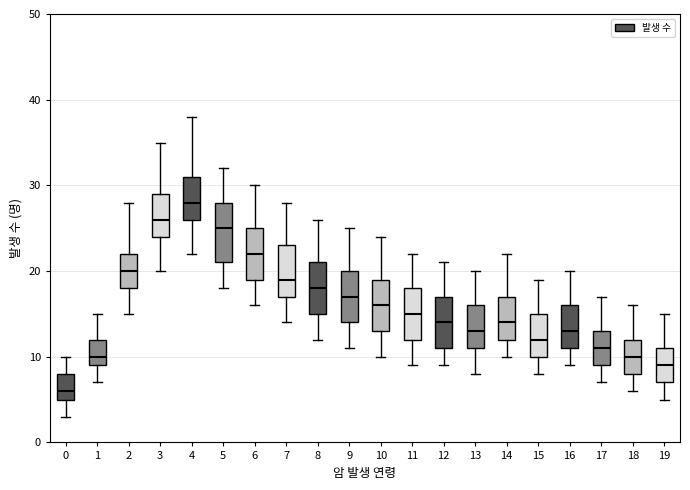

Reading left to right, read every box against the y-axis: the position of its median line, the range the box covers, and the ends of its whiskers. The values are not printed on the chart, so give them approximately, as read against the axis.

0: median 6, box 5 to 8, whiskers 3 to 10
1: median 10, box 9 to 12, whiskers 7 to 15
2: median 20, box 18 to 22, whiskers 15 to 28
3: median 26, box 24 to 29, whiskers 20 to 35
4: median 28, box 26 to 31, whiskers 22 to 38
5: median 25, box 21 to 28, whiskers 18 to 32
6: median 22, box 19 to 25, whiskers 16 to 30
7: median 19, box 17 to 23, whiskers 14 to 28
8: median 18, box 15 to 21, whiskers 12 to 26
9: median 17, box 14 to 20, whiskers 11 to 25
10: median 16, box 13 to 19, whiskers 10 to 24
11: median 15, box 12 to 18, whiskers 9 to 22
12: median 14, box 11 to 17, whiskers 9 to 21
13: median 13, box 11 to 16, whiskers 8 to 20
14: median 14, box 12 to 17, whiskers 10 to 22
15: median 12, box 10 to 15, whiskers 8 to 19
16: median 13, box 11 to 16, whiskers 9 to 20
17: median 11, box 9 to 13, whiskers 7 to 17
18: median 10, box 8 to 12, whiskers 6 to 16
19: median 9, box 7 to 11, whiskers 5 to 15